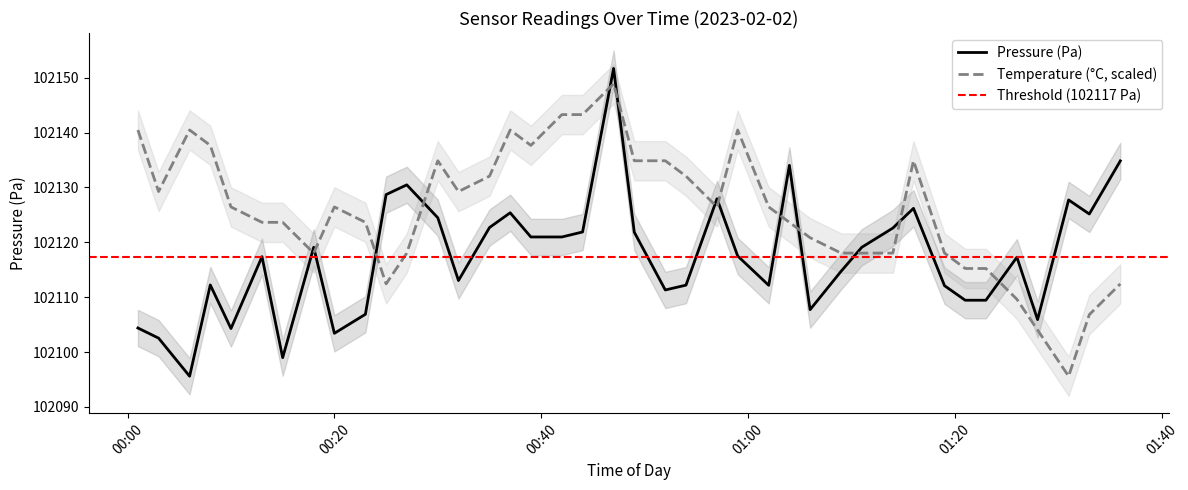

True or false: Temperature (°C, scaled) and Pressure (Pa) cross at least once.

True